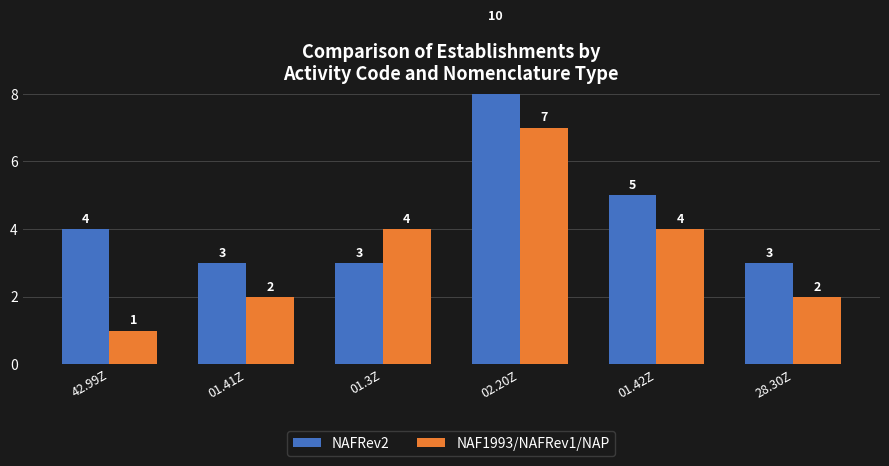

How many NAFRev2 values are between 3 and 5?

5